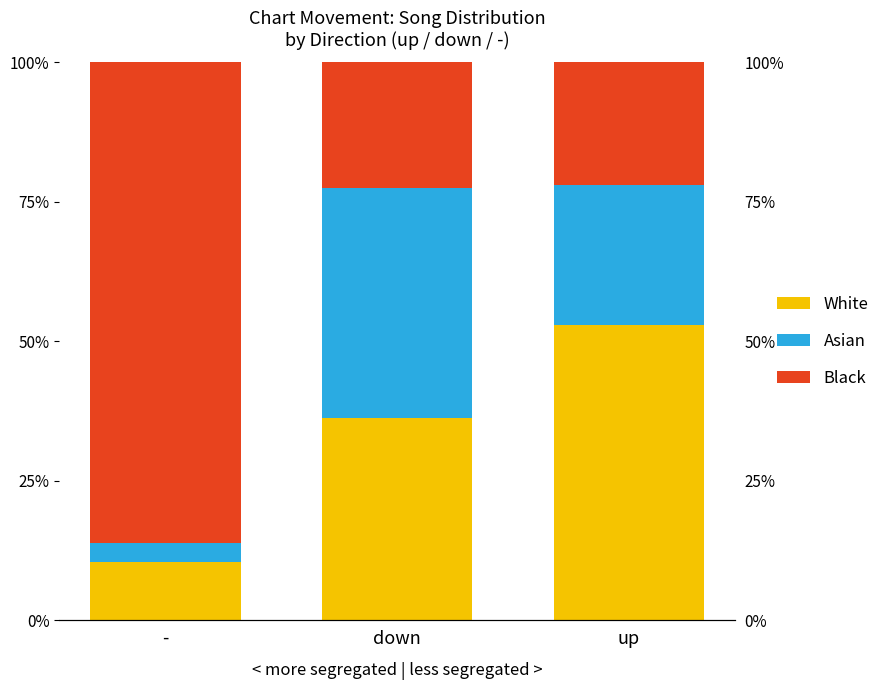

Is it true that Asian equals 42.7 at up?

False